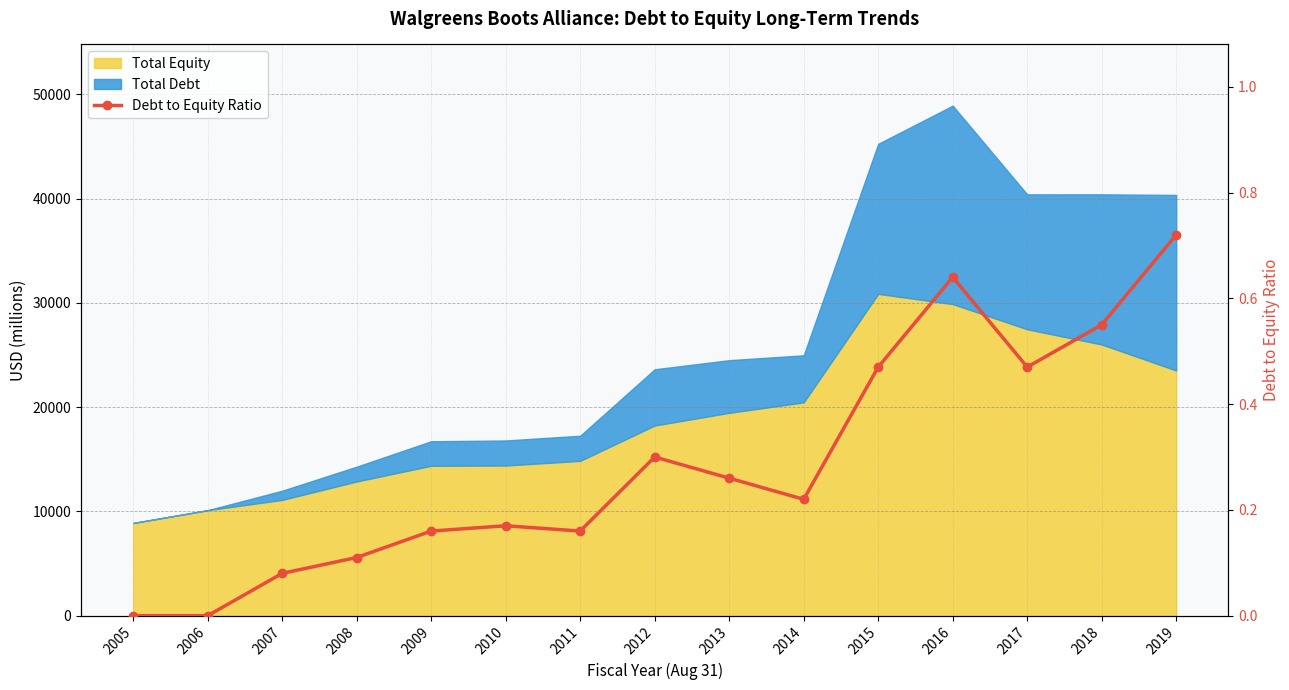

Between 2018 and 2007, which is larger?

2018